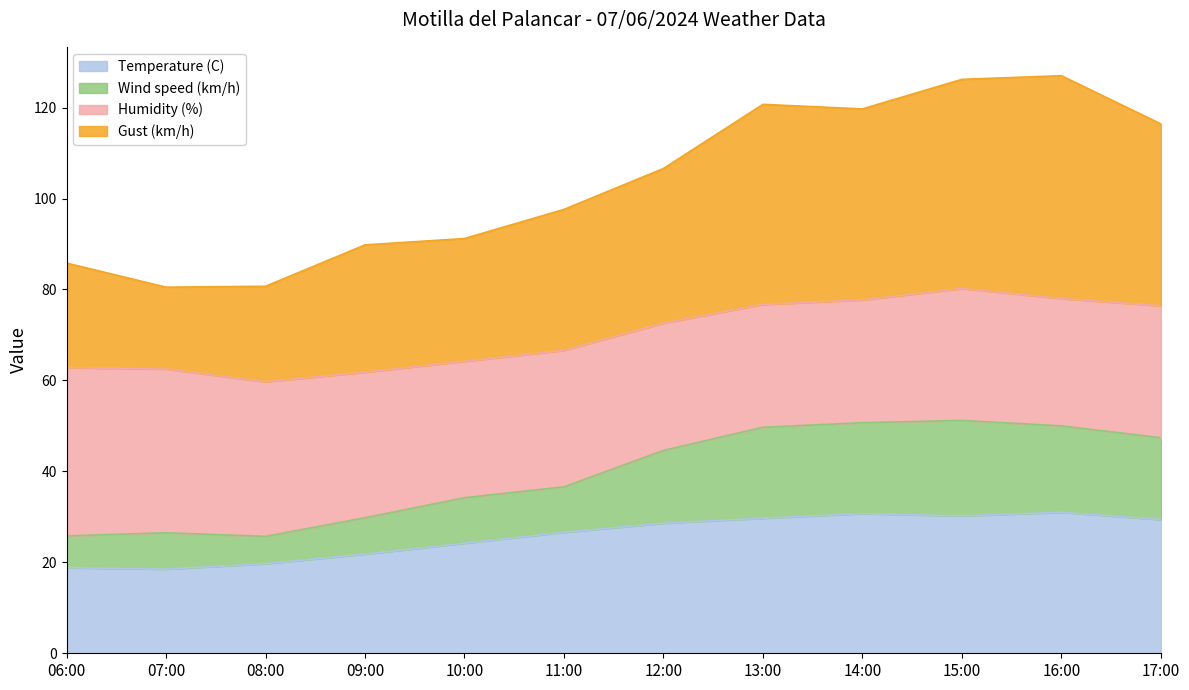

What is the label of the 4th point from the right?

14:00